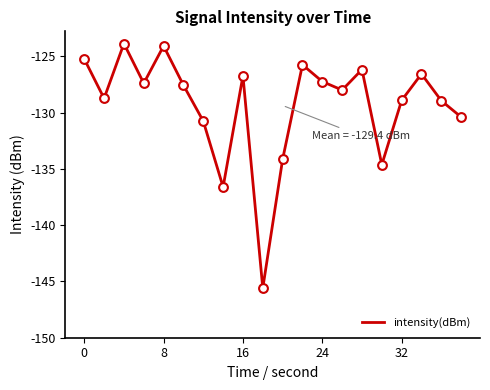

What is the difference between the maximum and minimum values?

21.7